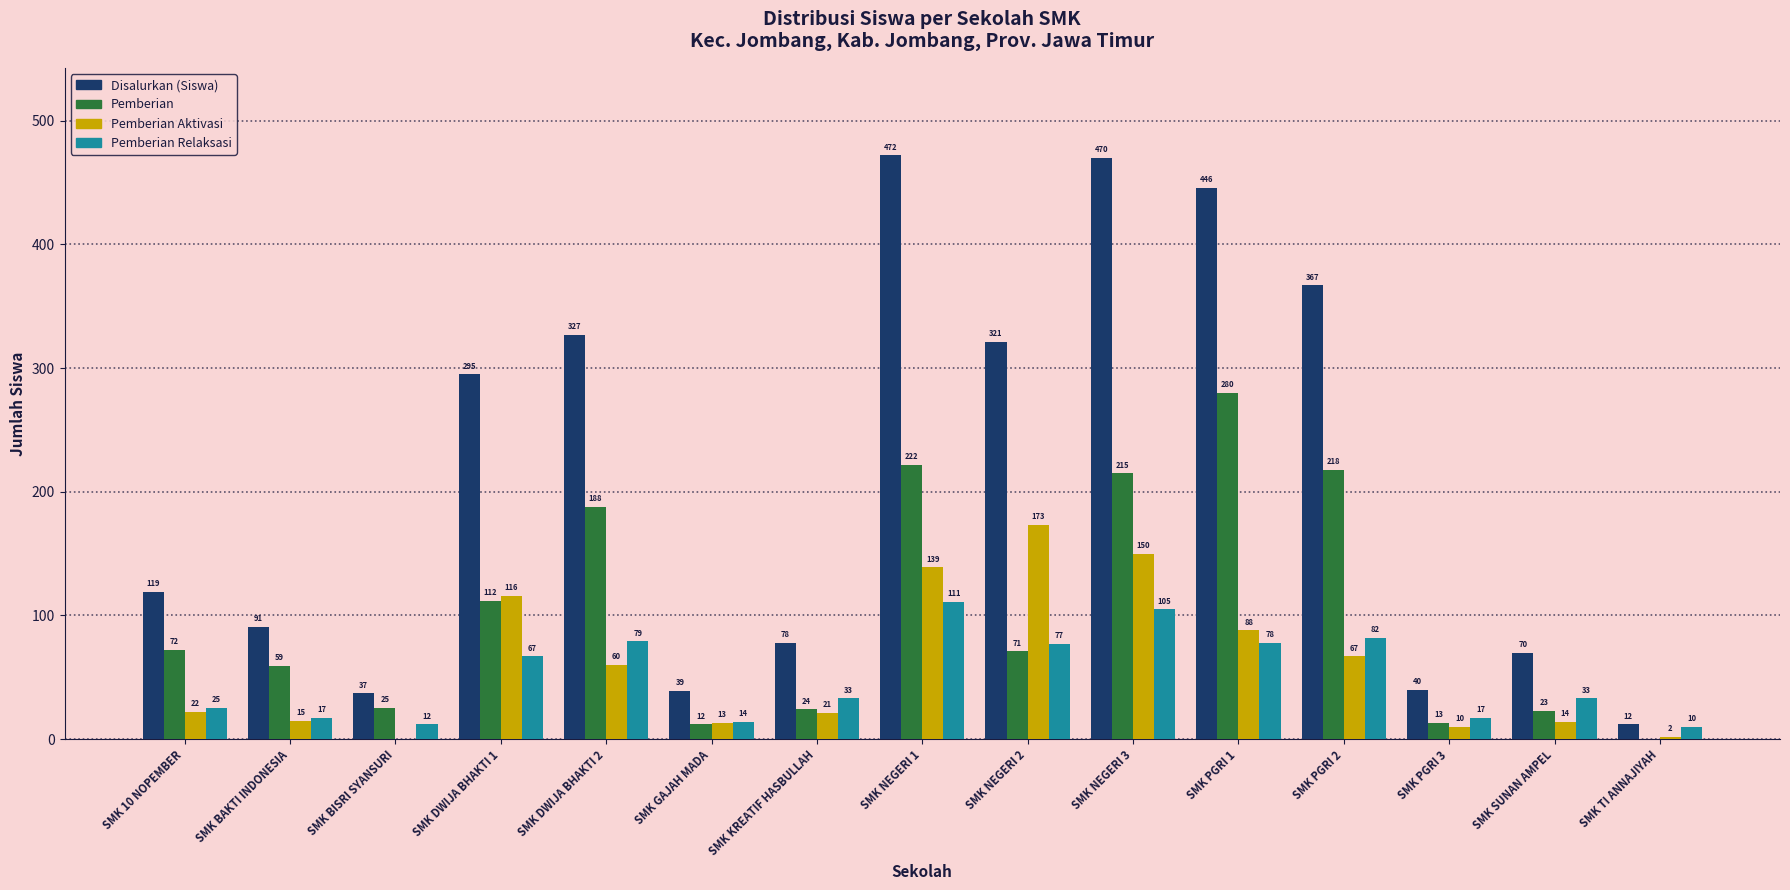

Which series changed the most between SMK BISRI SYANSURI and SMK PGRI 3?

Pemberian